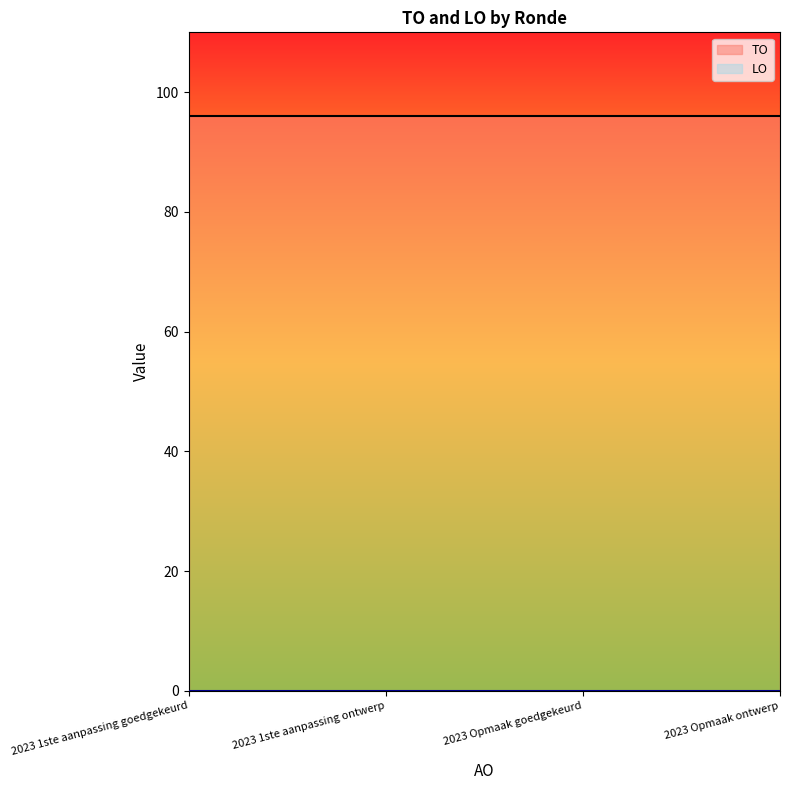

Reading left to right, what are all the values shown in this chart?

TO: 96	96	96	96
LO: 0	0	0	0